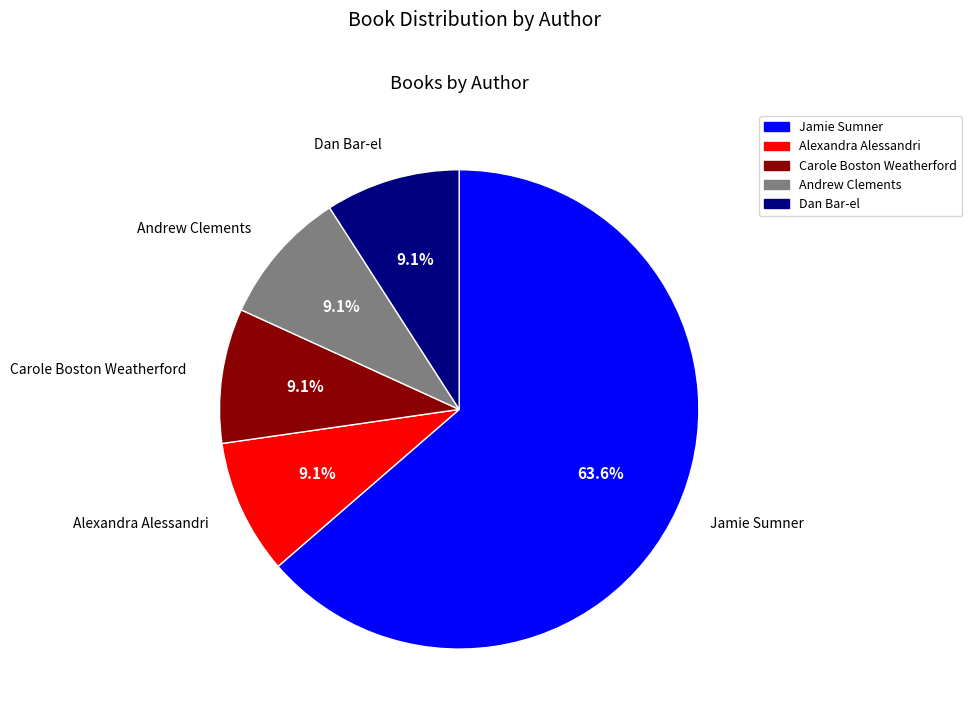

Combined, do Alexandra Alessandri and Dan Bar-el account for over 50%?

No